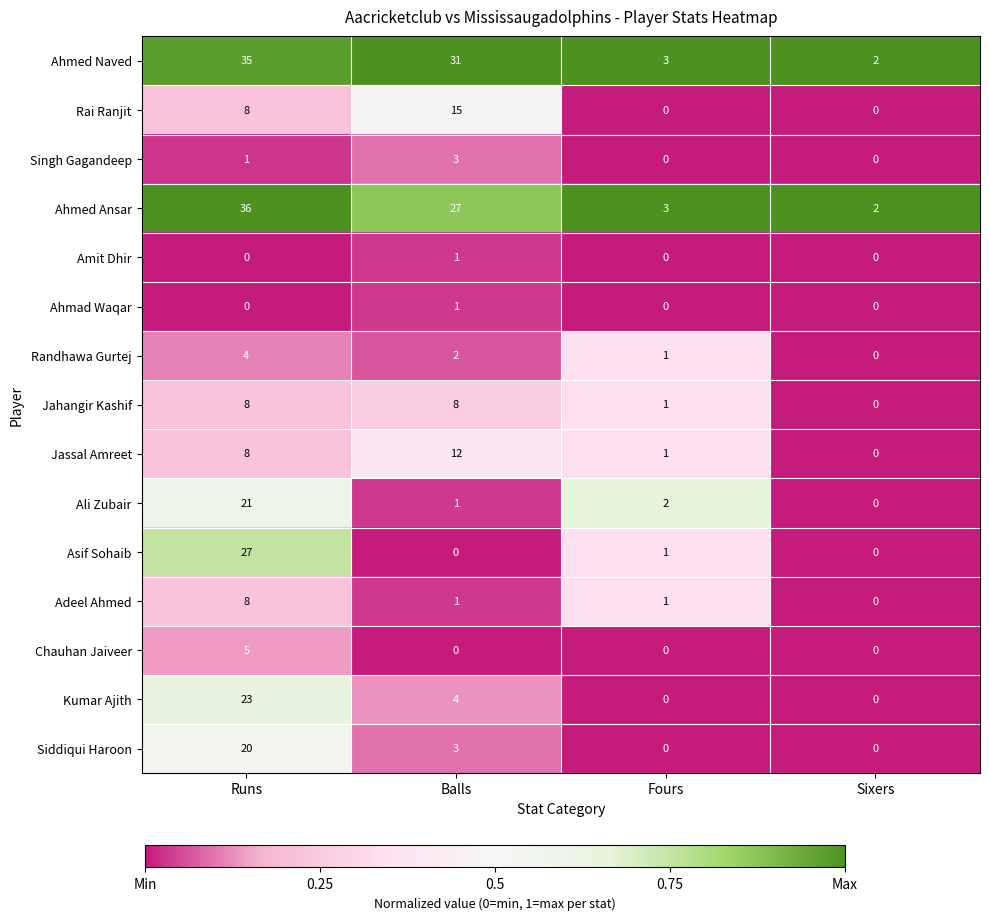

How many distinct data groups are displayed?

15